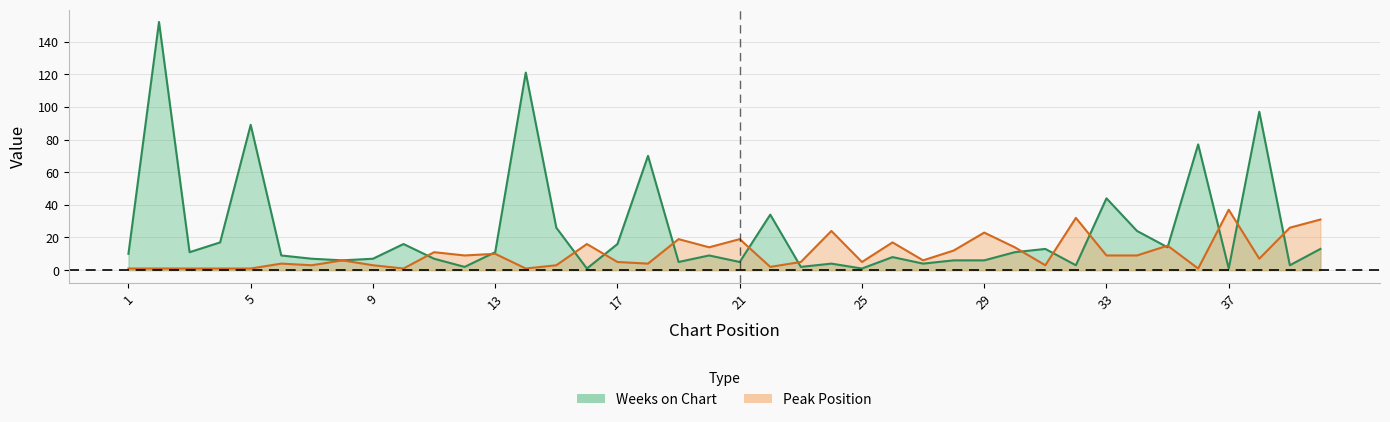

Rank the series by their average value, from highest to lowest.

Weeks on Chart, Peak Position